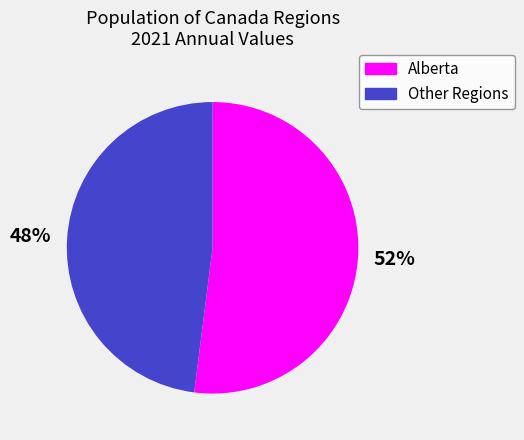

To the nearest percent, what is the average slice percentage?

50%